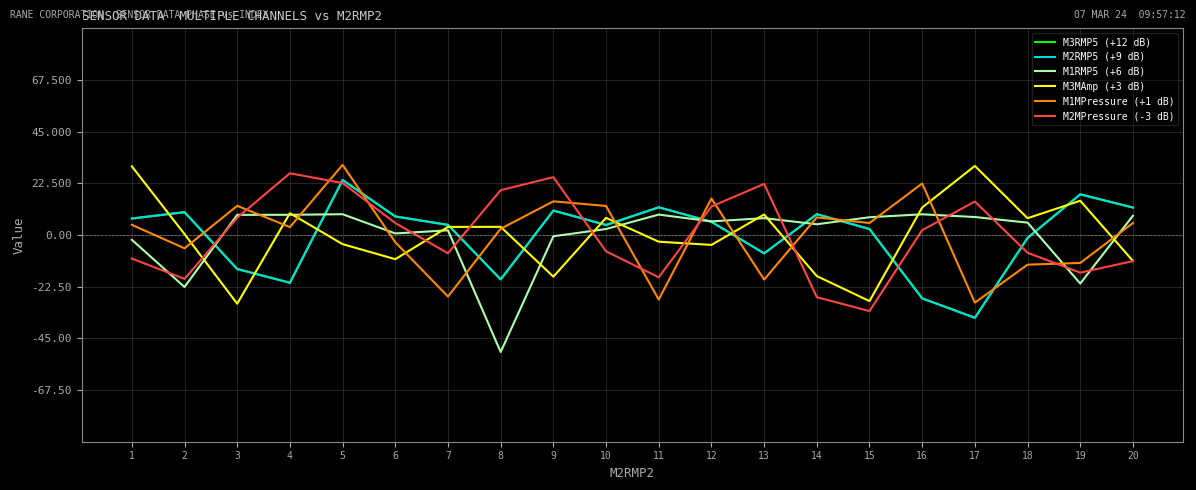

Is this an area chart (filled region under the line)?

No